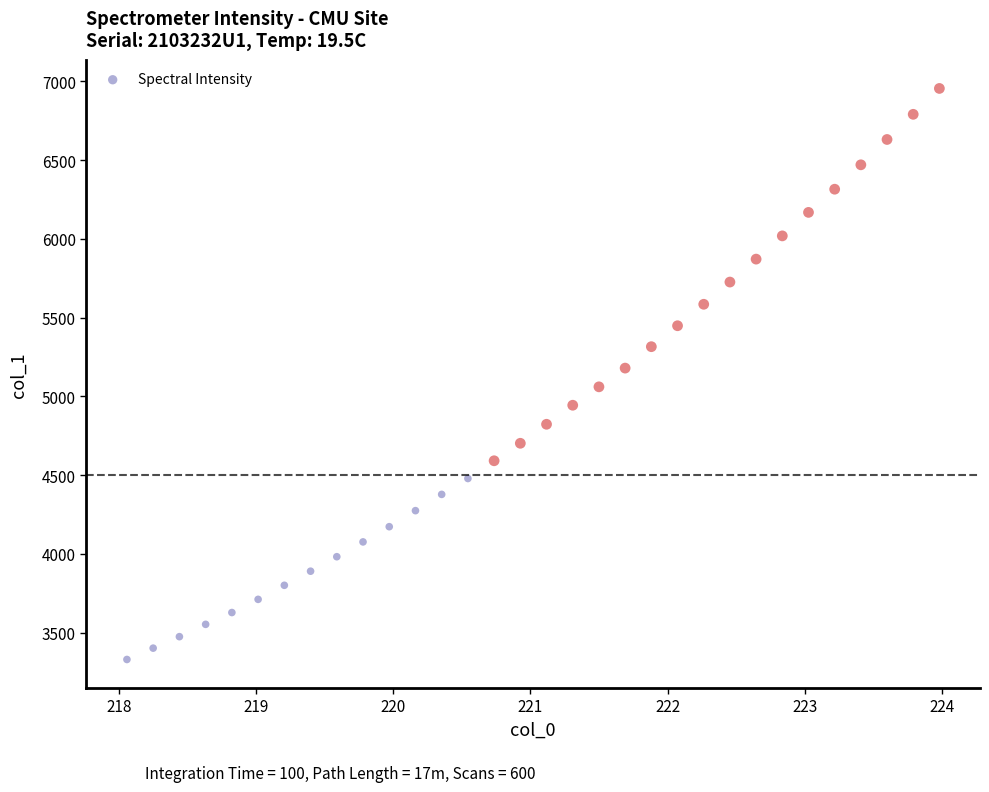

What is the range of Y values (max minus min)?

3626.4